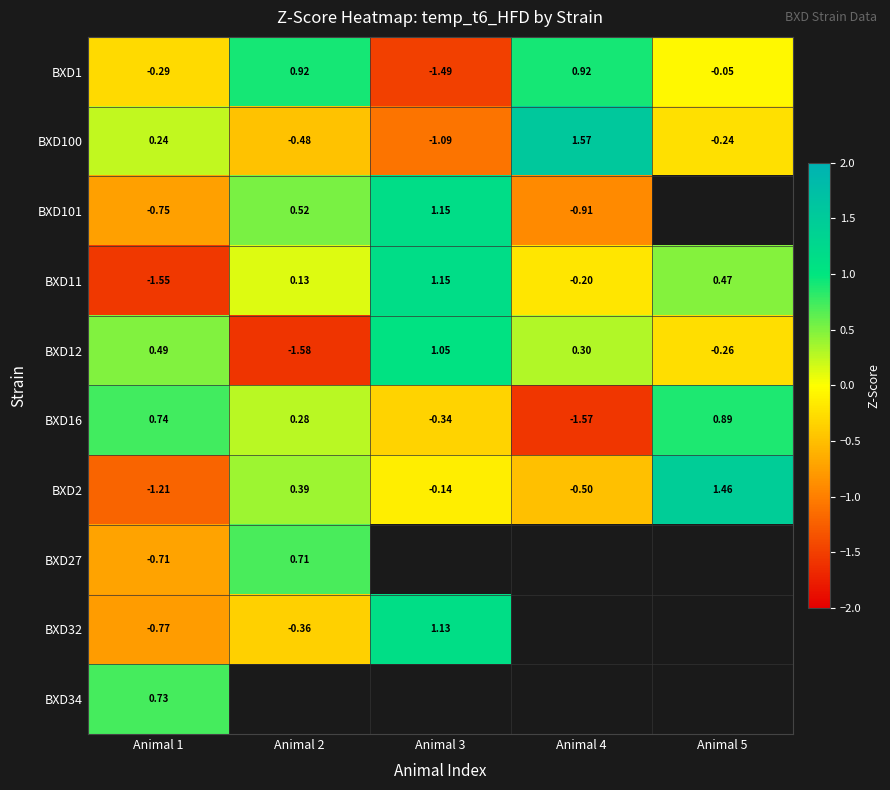

Is the value of BXD12 at Animal 4 greater than the value of BXD16 at Animal 1?

No